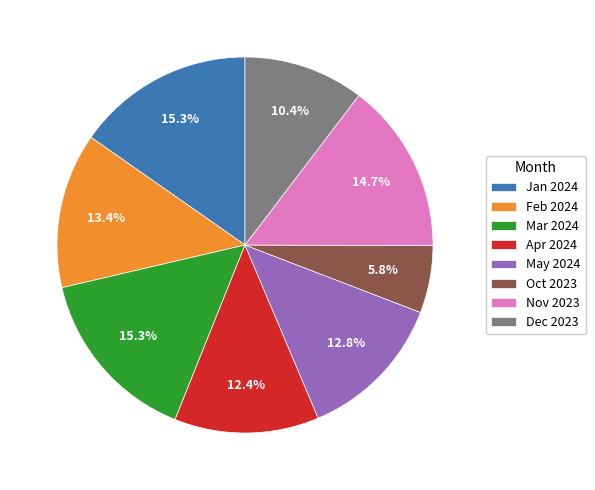

Is Feb 2024 the majority of the pie?

No